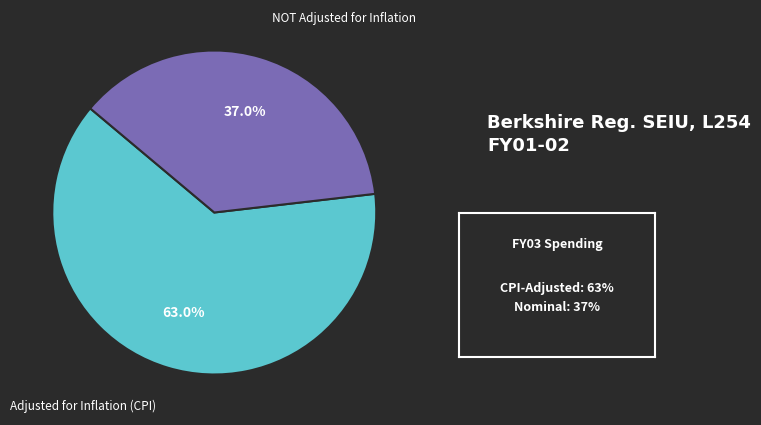

To the nearest percent, what is the difference between the largest and smallest slice percentages?

26%